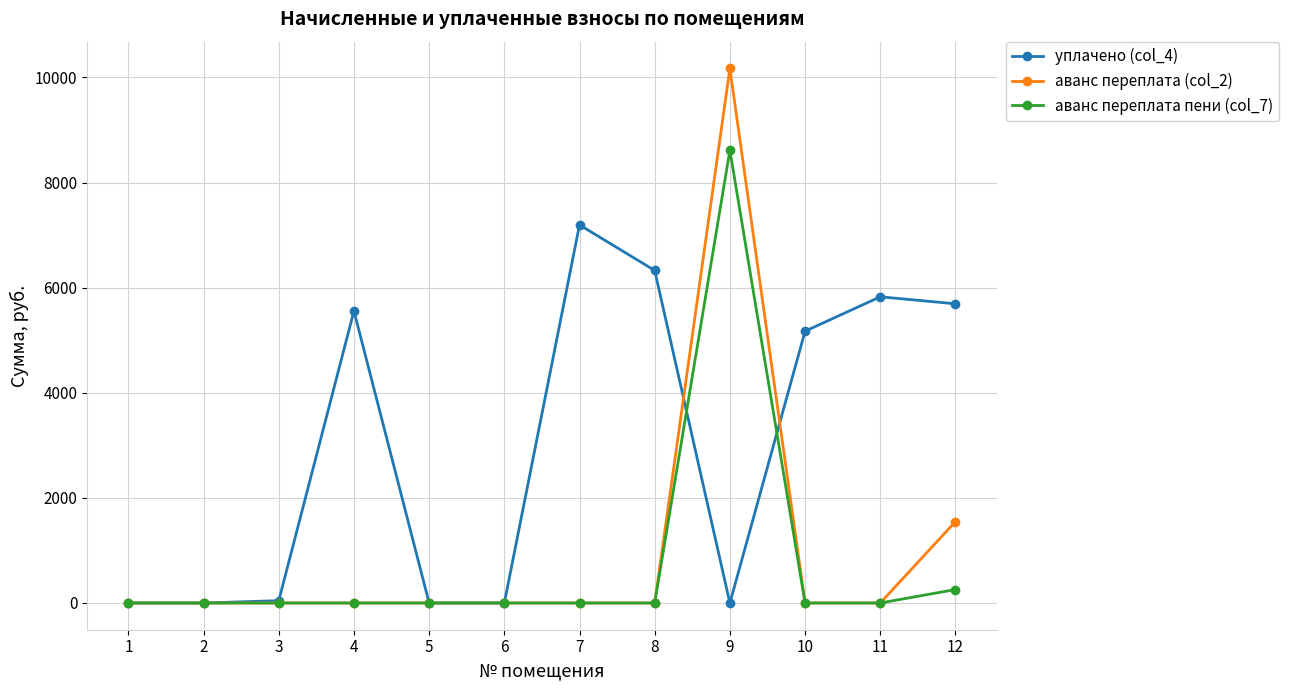

What are all the series names shown in the legend?

уплачено (col_4), аванс переплата (col_2), аванс переплата пени (col_7)